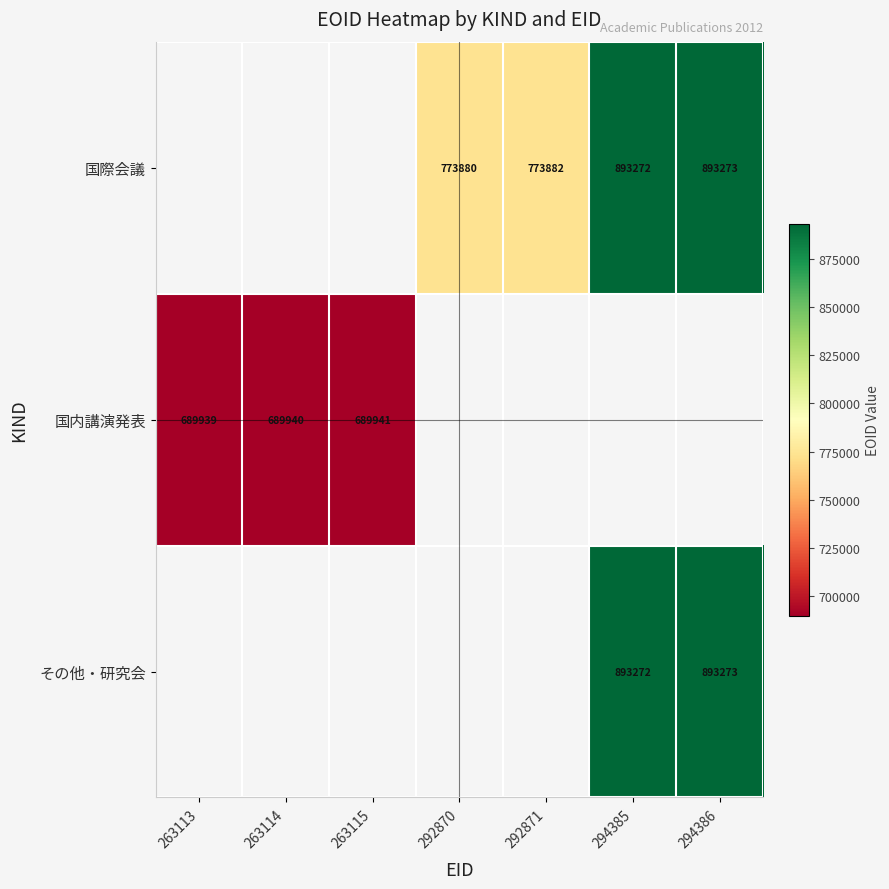

The 国際会議 series shows 893272 at 294385. True or false?

True